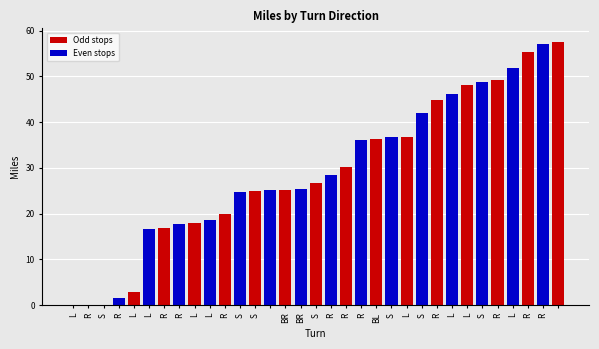

Reading right to left, what are all the values shown in this chart?

=57.6	R=57.1	R=55.3	L=51.8	R=49.2	S=48.7	L=48.0	L=46.2	R=44.9	S=41.9	L=36.7	S=36.7	BL=36.2	R=36.0	R=30.2	R=28.4	S=26.7	BR=25.3	BR=25.2	=25.1	S=25.0	S=24.8	R=19.9	L=18.5	L=17.9	R=17.7	R=16.8	L=16.7	L=2.9	R=1.6	S=0.1	R=0.0	L=0.0